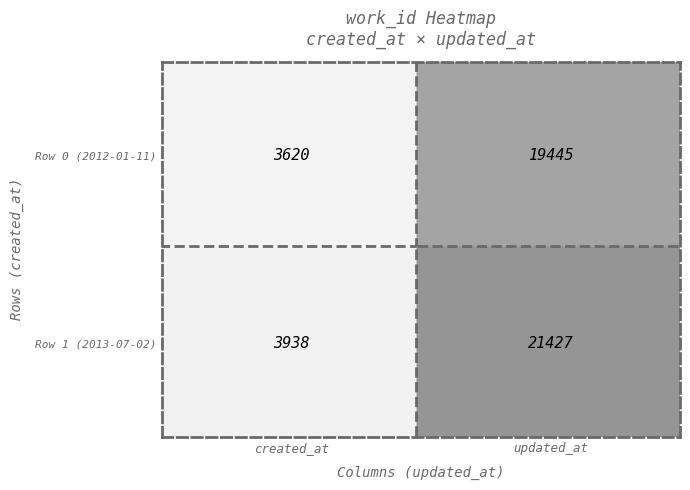

What is the total value across all series at updated_at?

40872